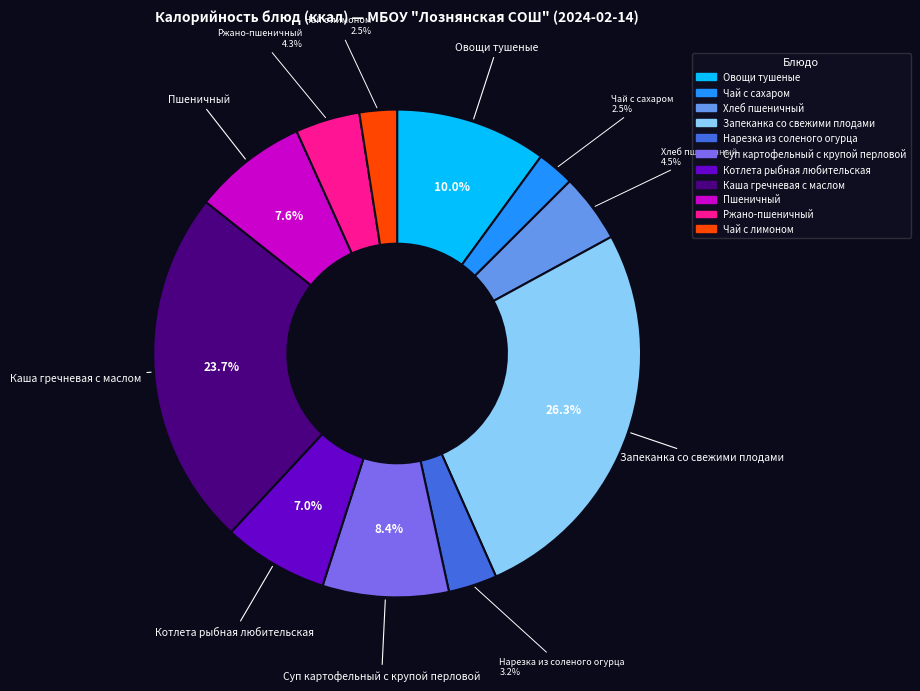

Is there a majority slice in this chart?

No